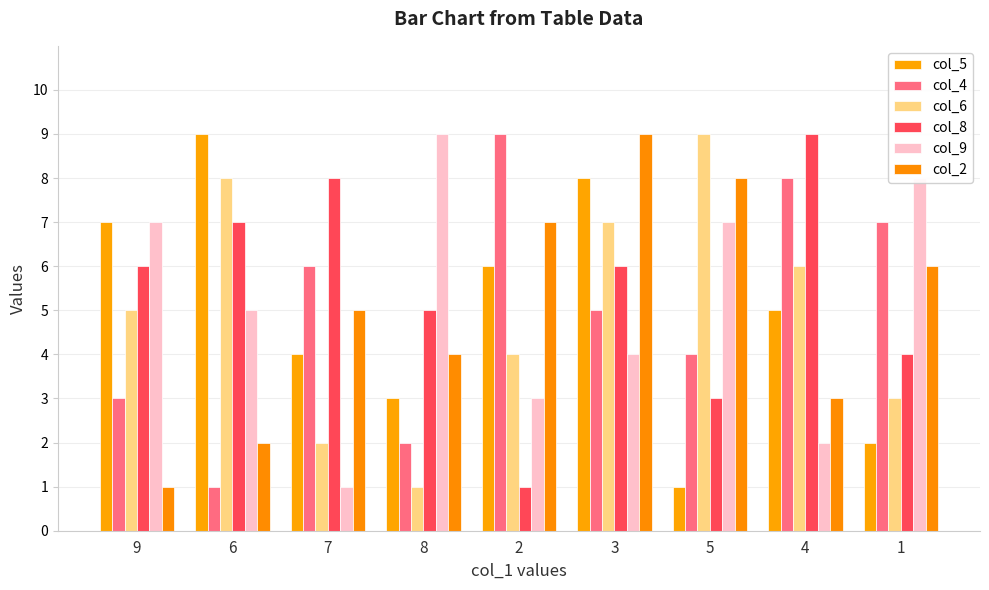

What is the smallest value displayed?

1